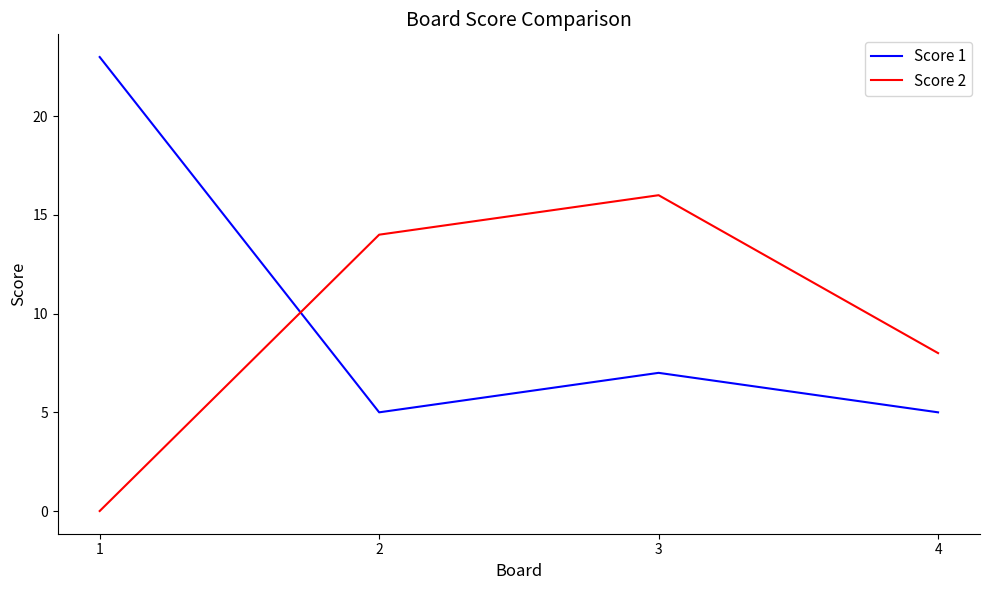

Which category has the highest value in the Score 1 series?

1